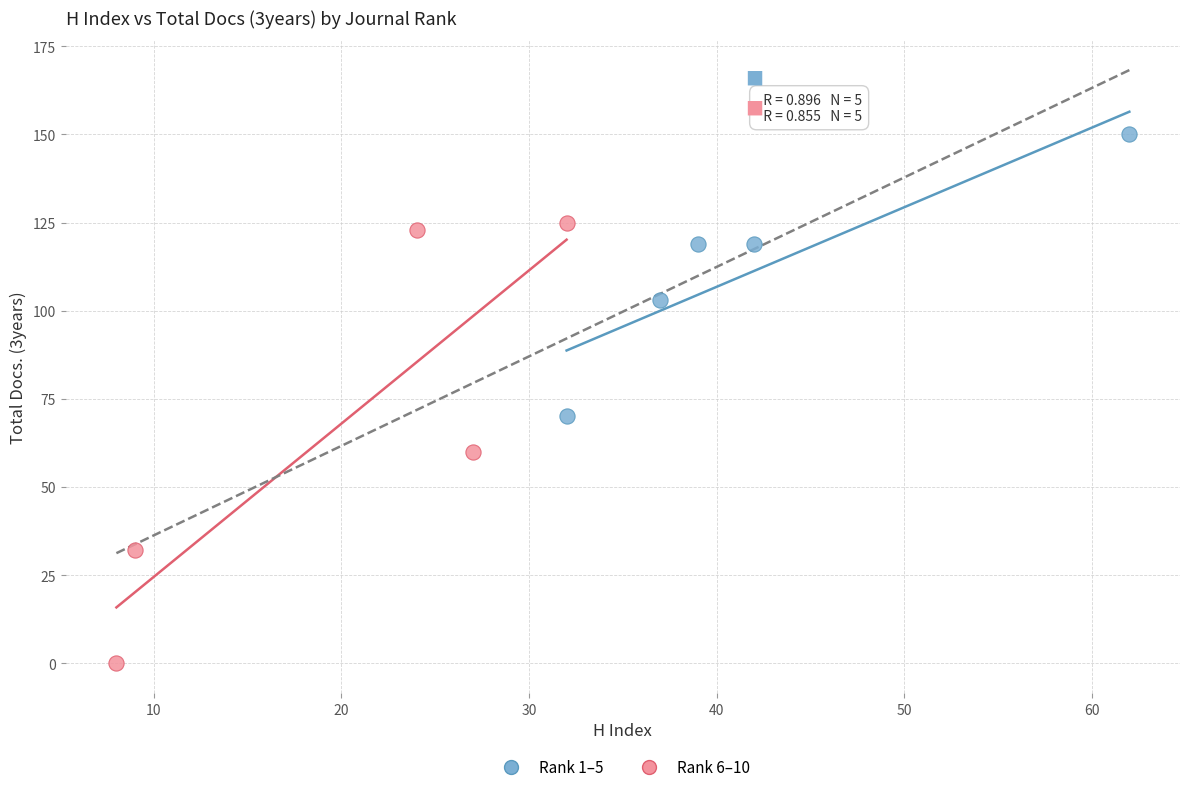

Which series contains the lowest Y value?

Rank 6–10